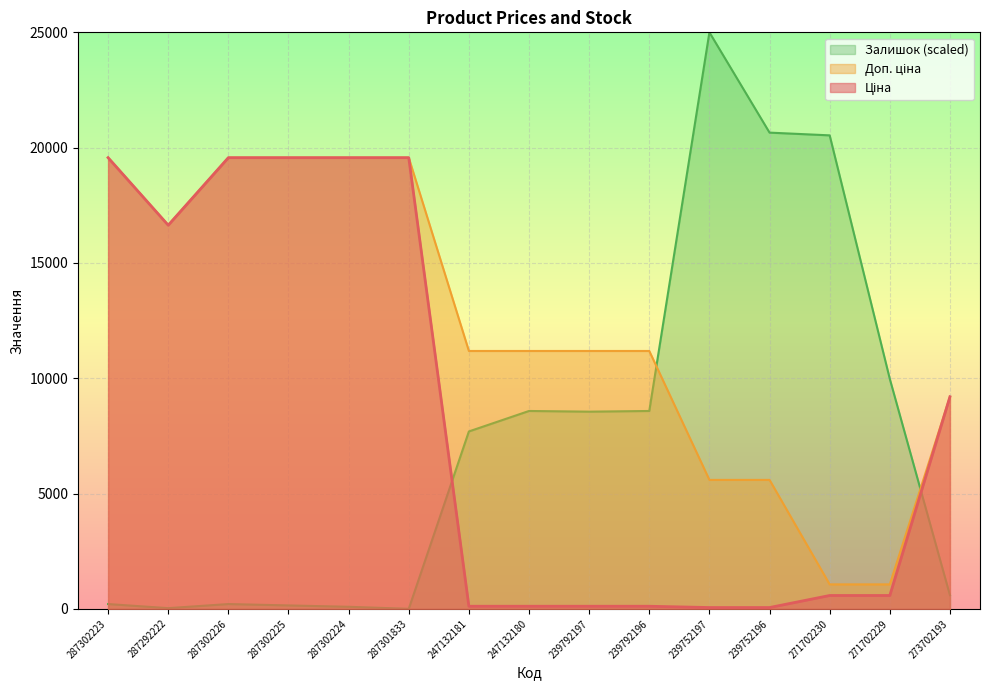

What value does the Ціна series have at 239752197?

55.9